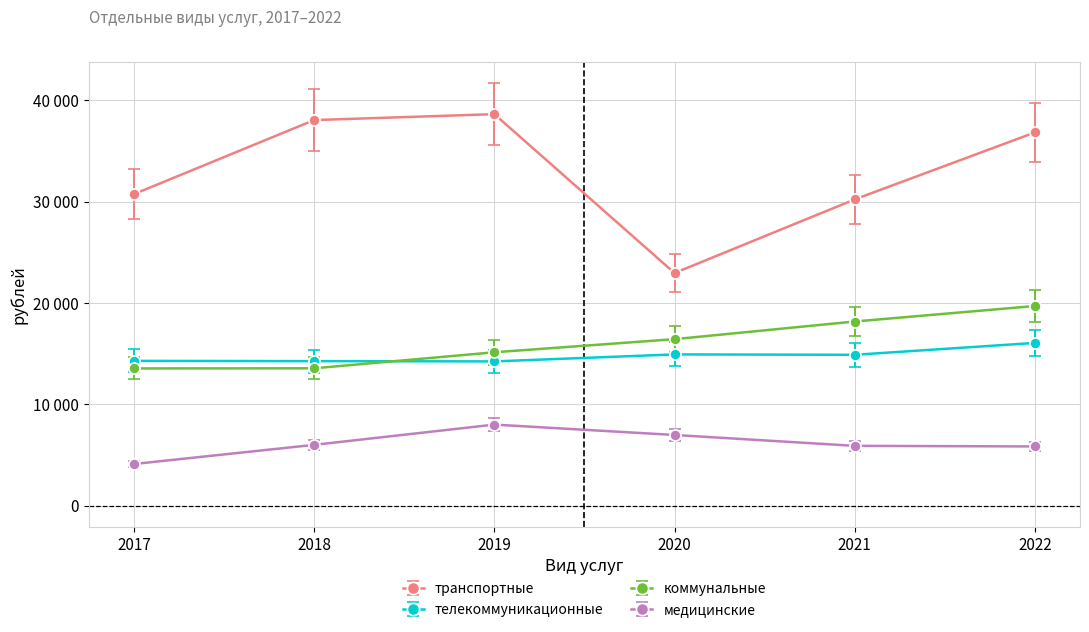

What are all the series names shown in the legend?

транспортные, телекоммуникационные, коммунальные, медицинские